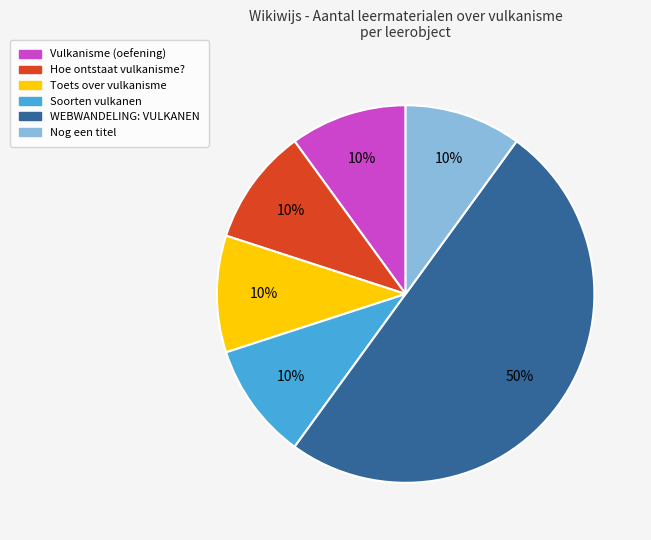

What percentage is the Soorten vulkanen slice, to the nearest percent?

10%